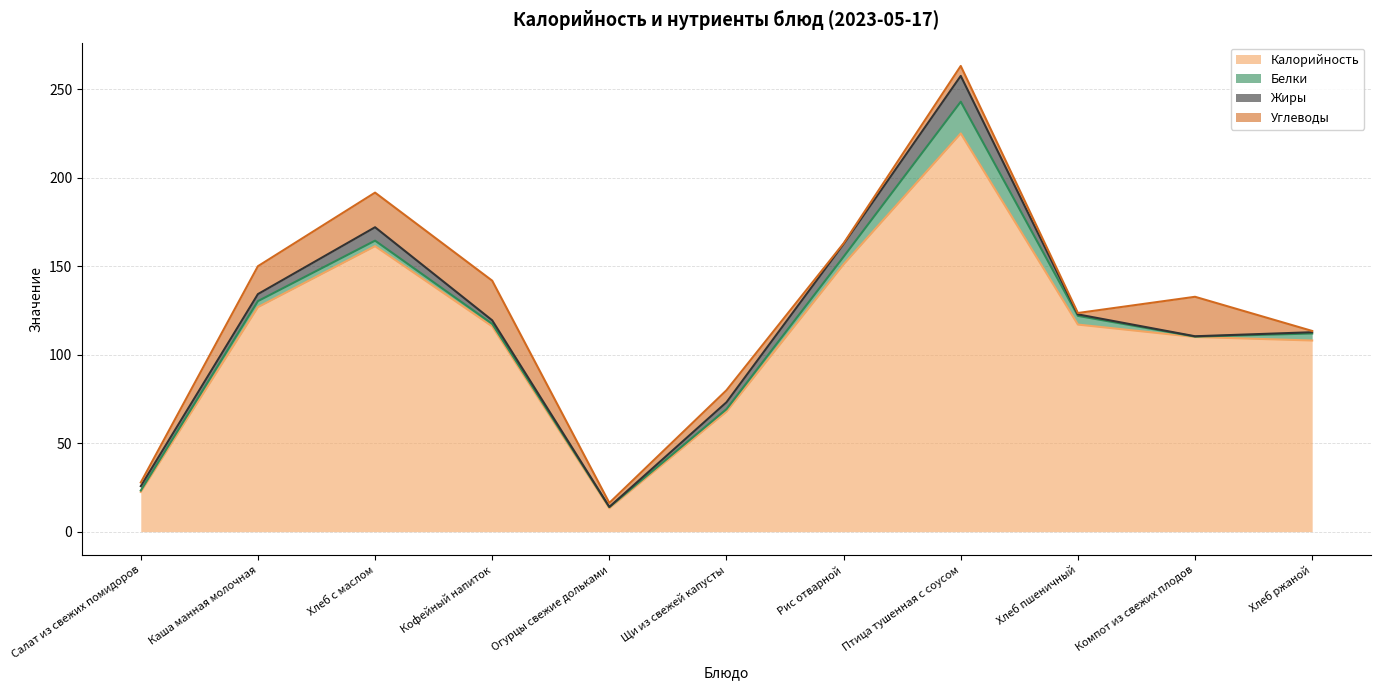

Which has a higher value, Птица тушенная с соусом or Хлеб ржаной?

Птица тушенная с соусом